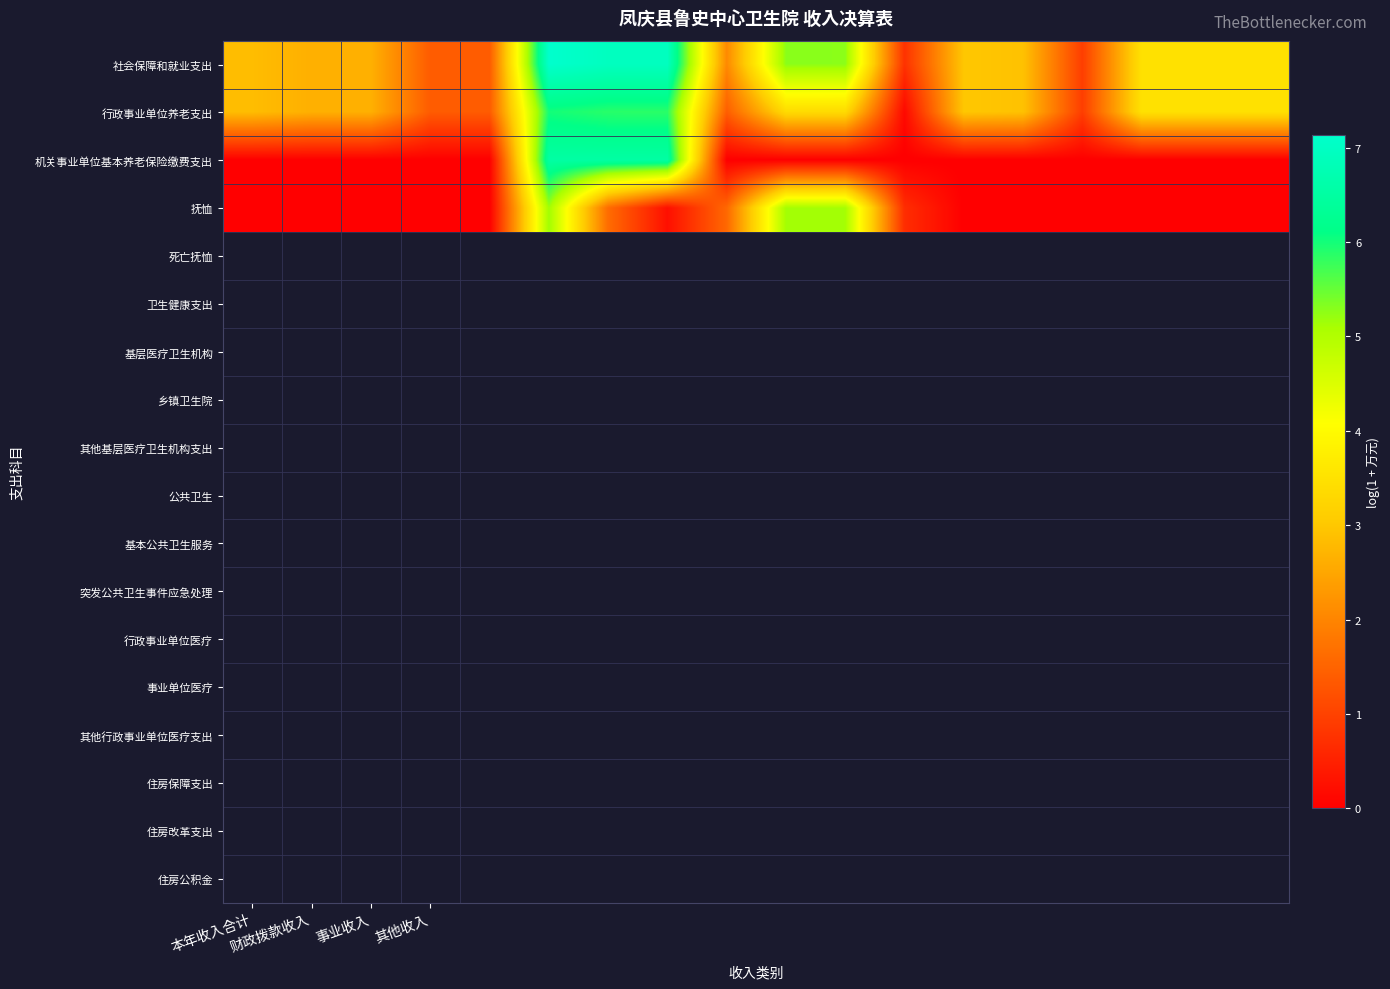

Which series has the largest total across all categories?

社会保障和就业支出